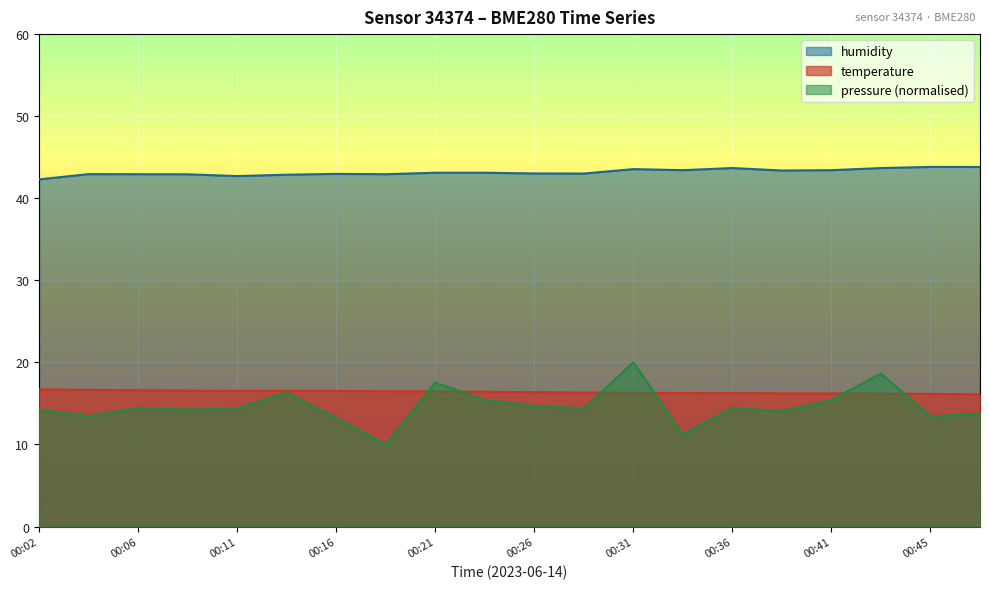

What is the value of the temperature point at the 3rd from the left?

16.6